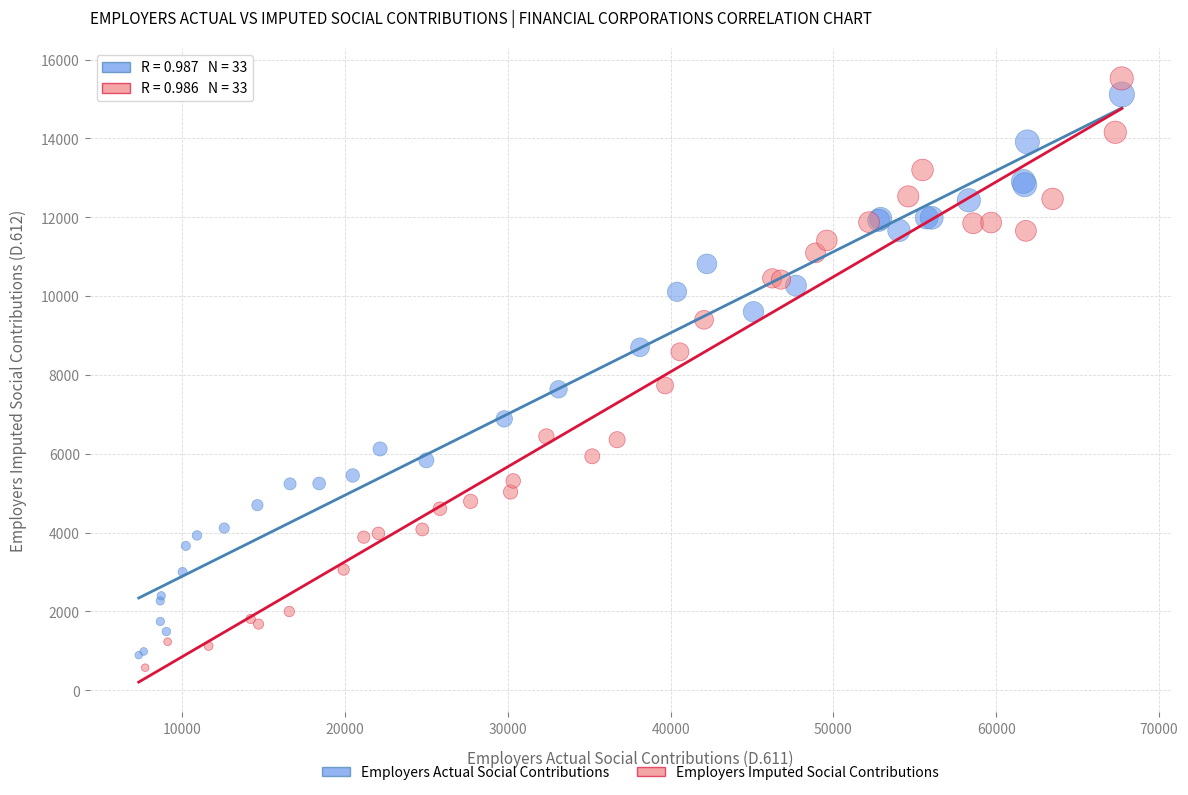

Which series has the widest spread of Y values?

Employers Imputed Social Contributions